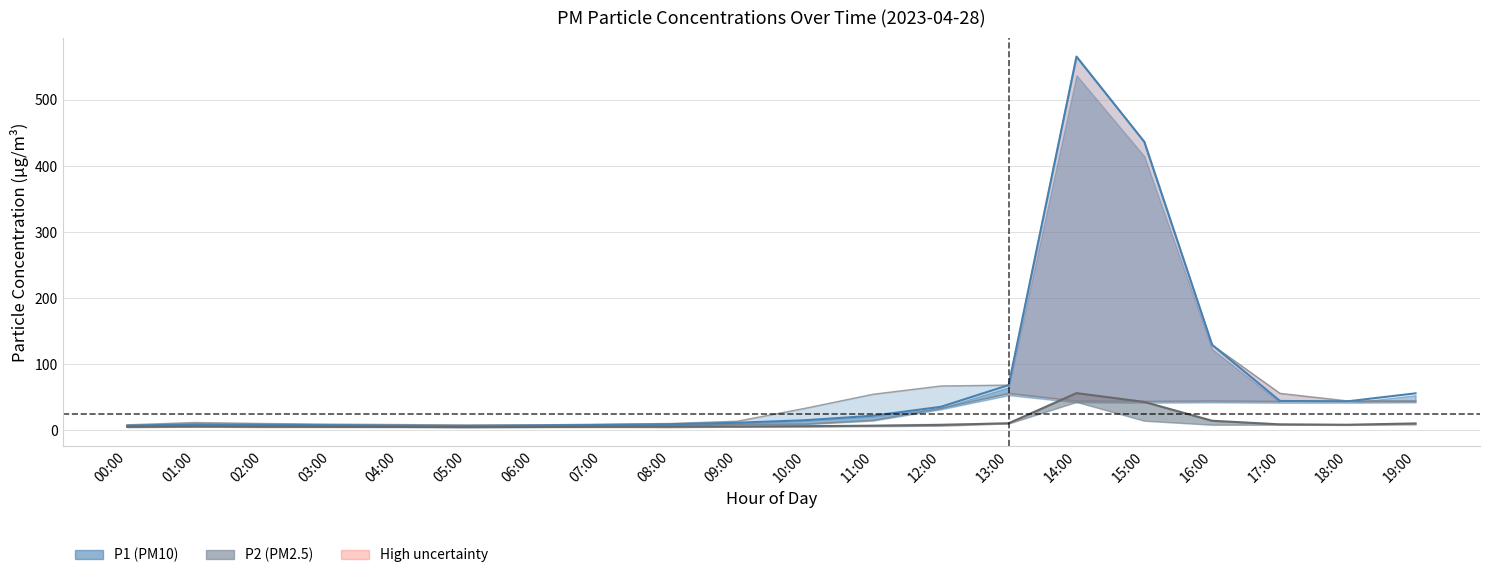

The P1 series shows 44.5 at 17:00. True or false?

True